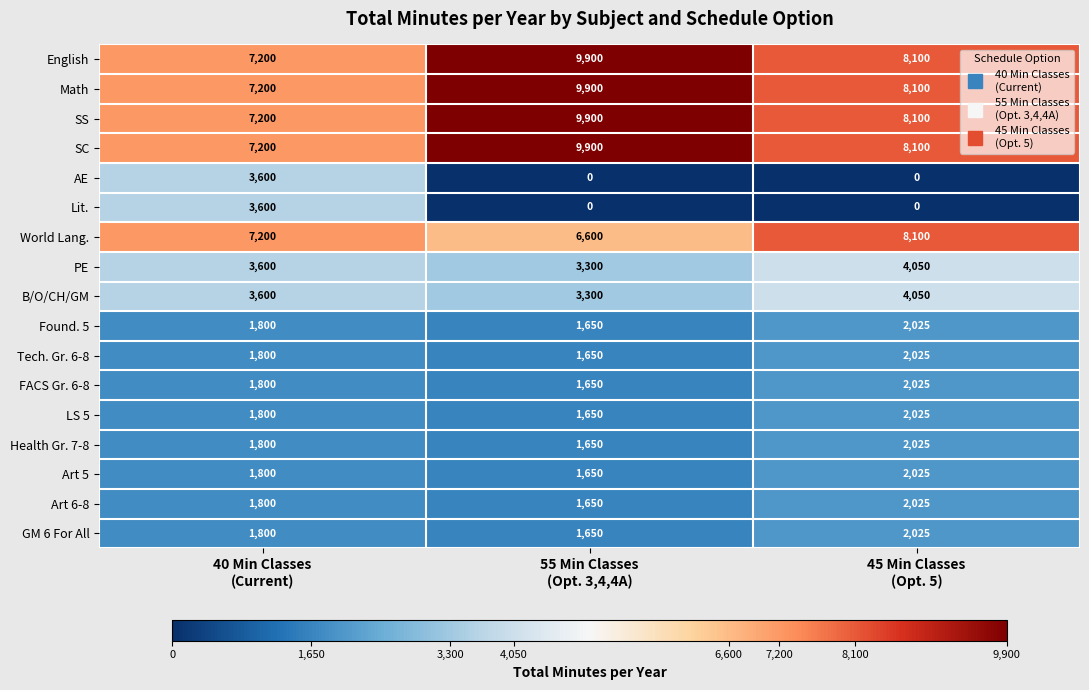

At which category is the sum across all series the highest?

55 Min Classes
(Opt. 3,4,4A)